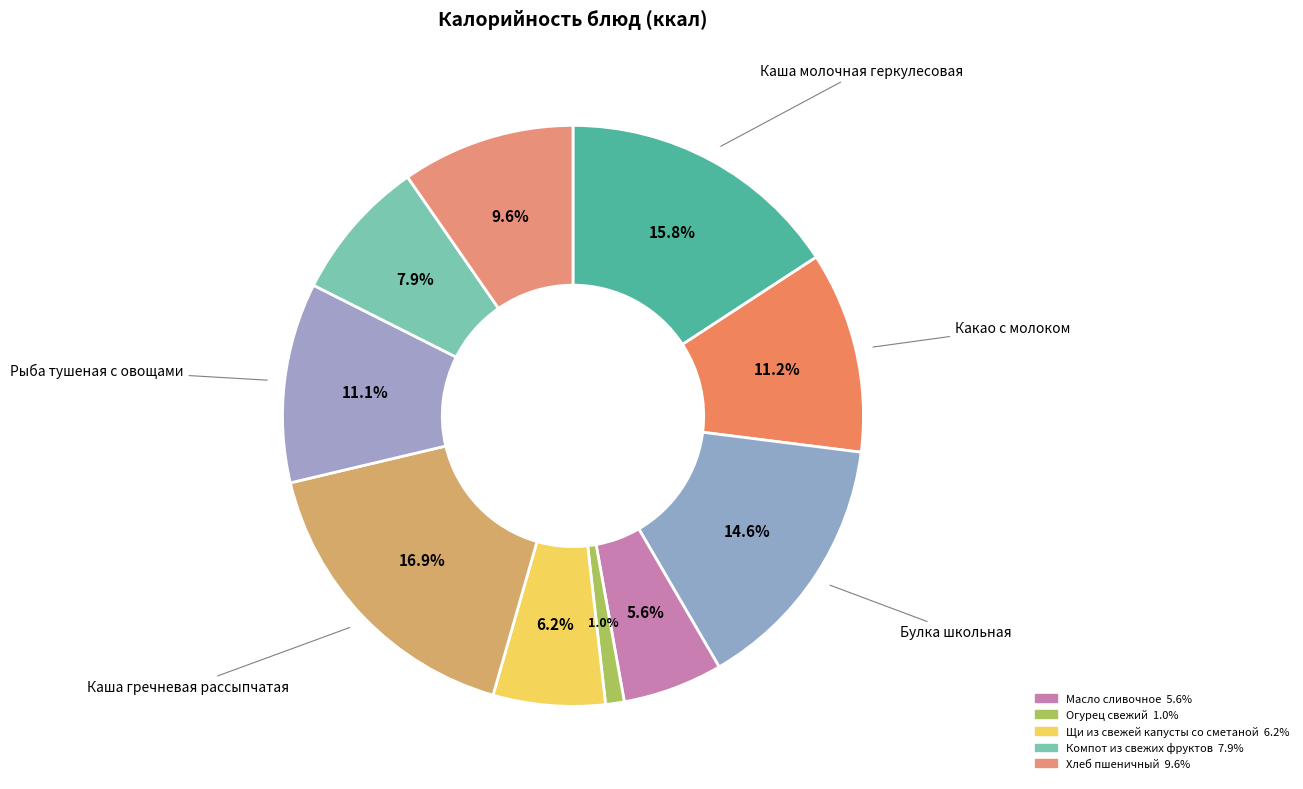

Which slice is the largest?

Каша гречневая рассыпчатая